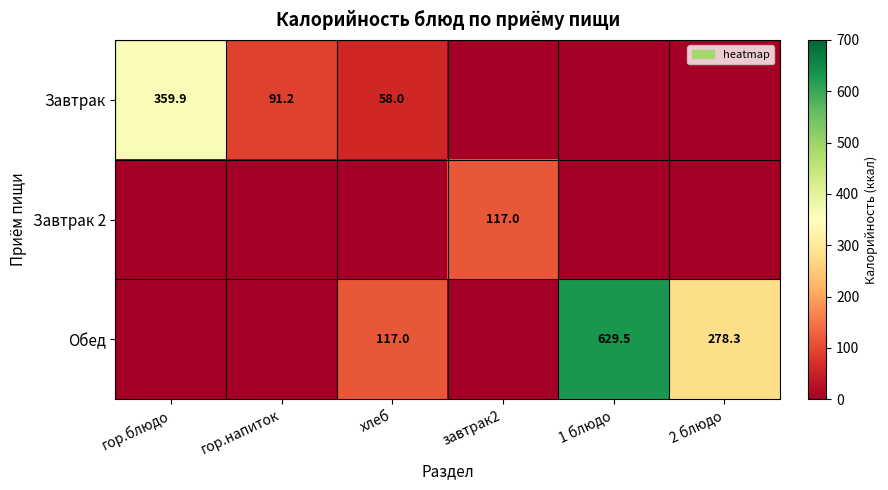

What is the spread (max minus min) of values at завтрак2?

117.0